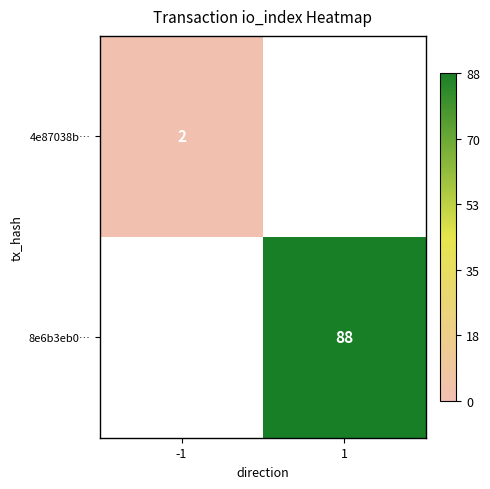

Is the value of 8e6b3eb0… at 1 greater than the value of 4e87038b… at -1?

Yes